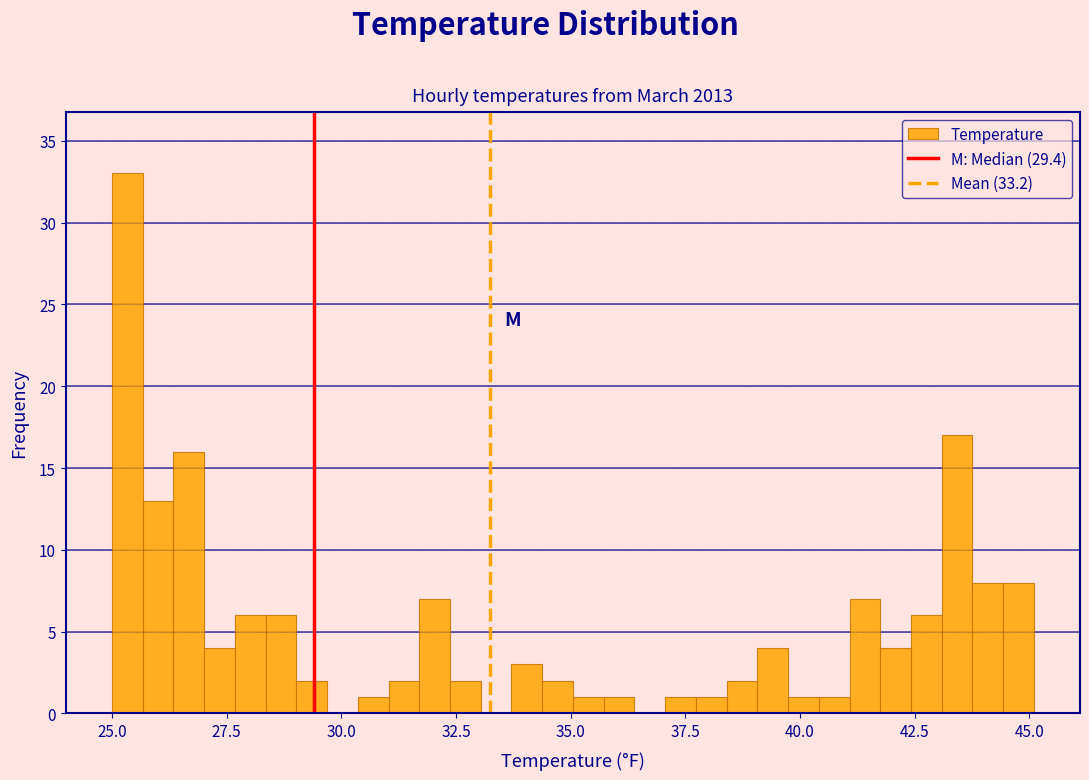

Around what value on the x-axis is the tallest bar? Give the approximate position of its centre, as read against the axis.

25.5